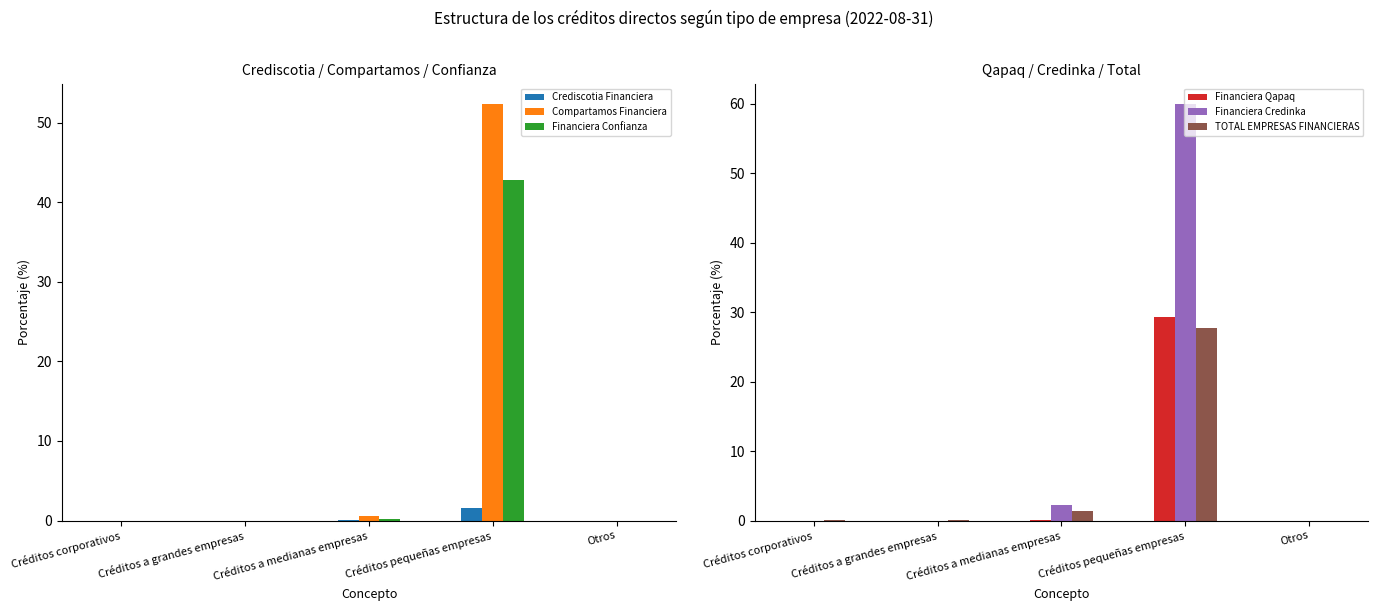

What are all the series names shown in the legend?

Crediscotia Financiera, Compartamos Financiera, Financiera Confianza, Financiera Qapaq, Financiera Credinka, TOTAL EMPRESAS FINANCIERAS